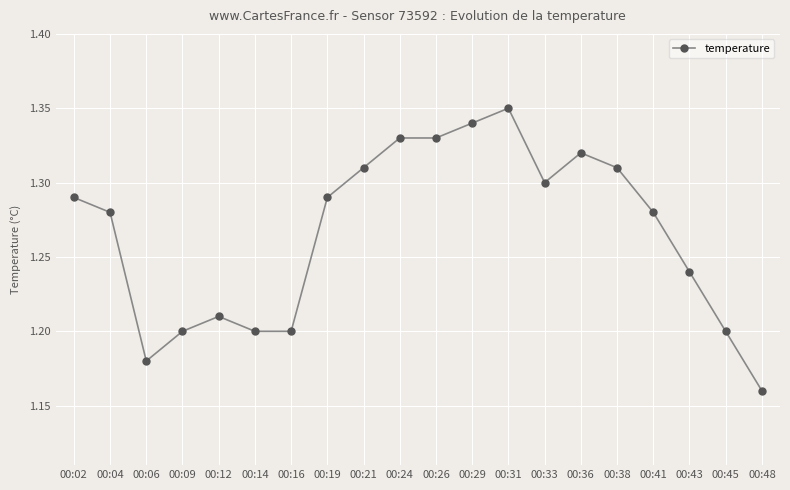

How many series are shown in this chart?

1